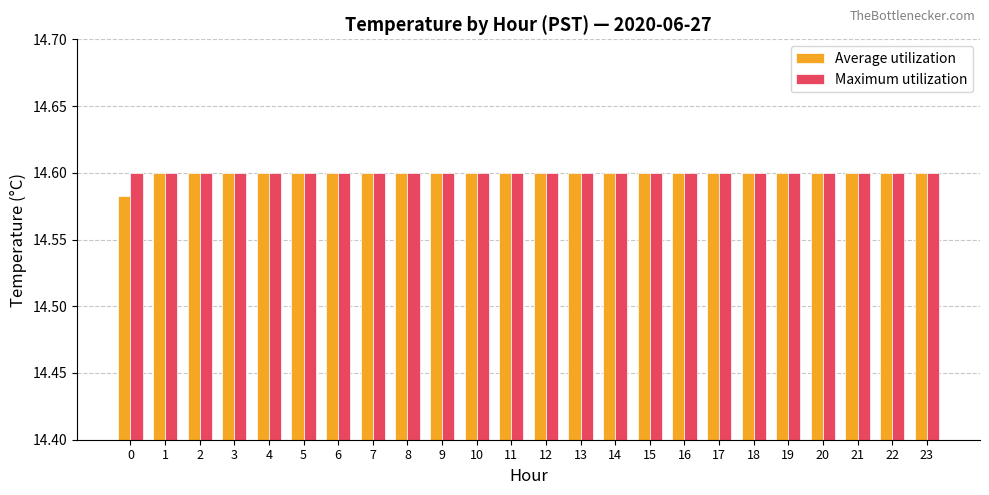

How many groups of bars are there?

24